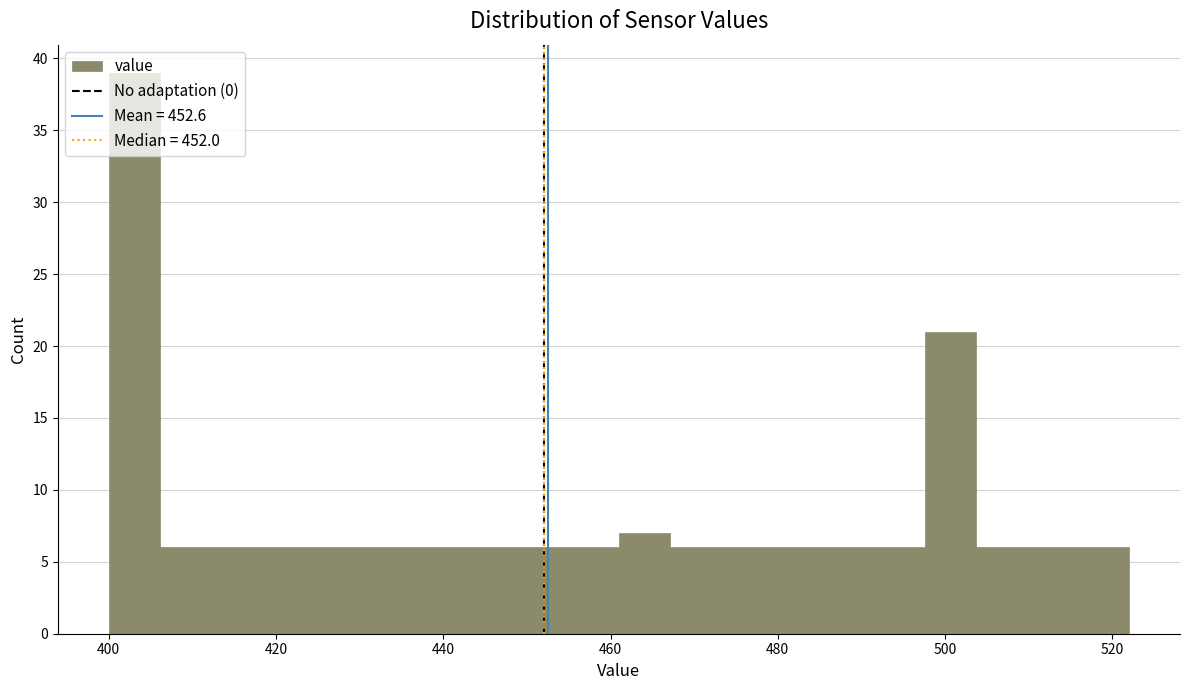

Around what value on the x-axis is the tallest bar? Give the approximate position of its centre, as read against the axis.

404